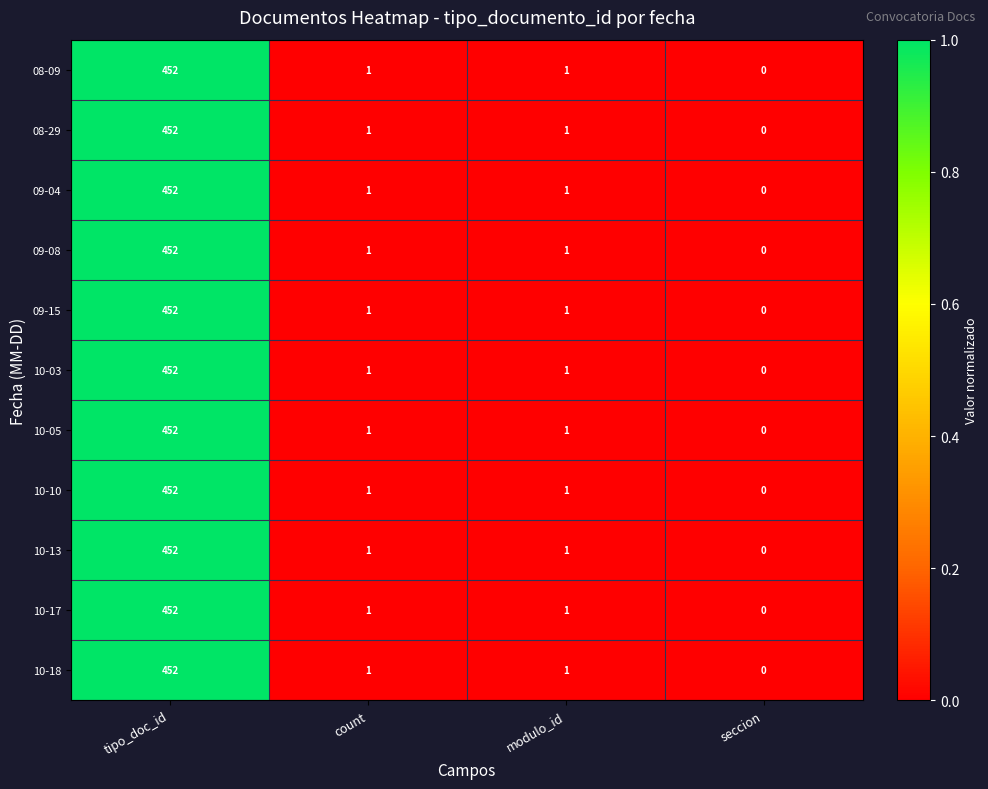

What is the average value of the 08-09 series?

114